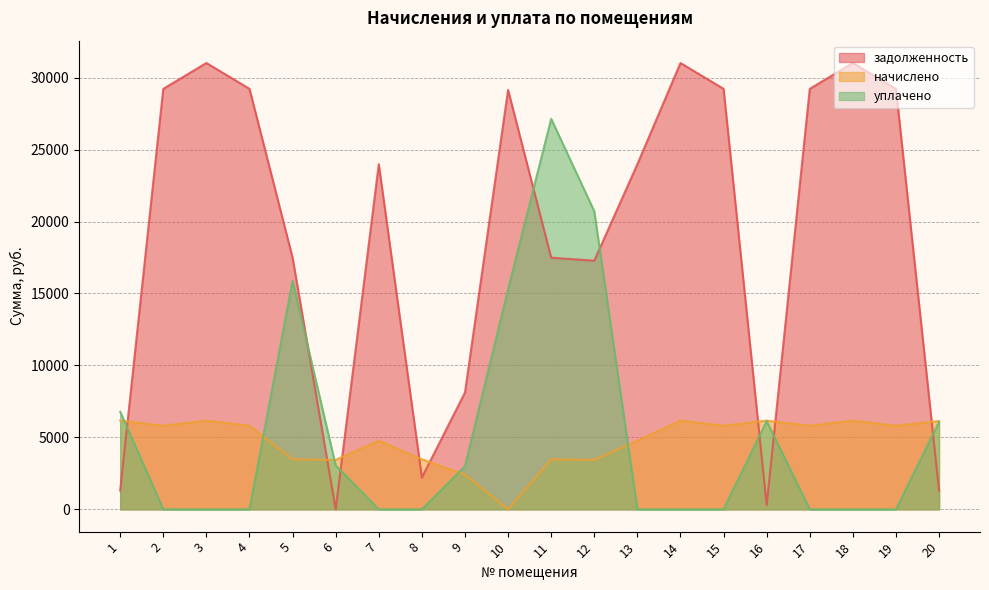

At which category is the sum across all series the highest?

11